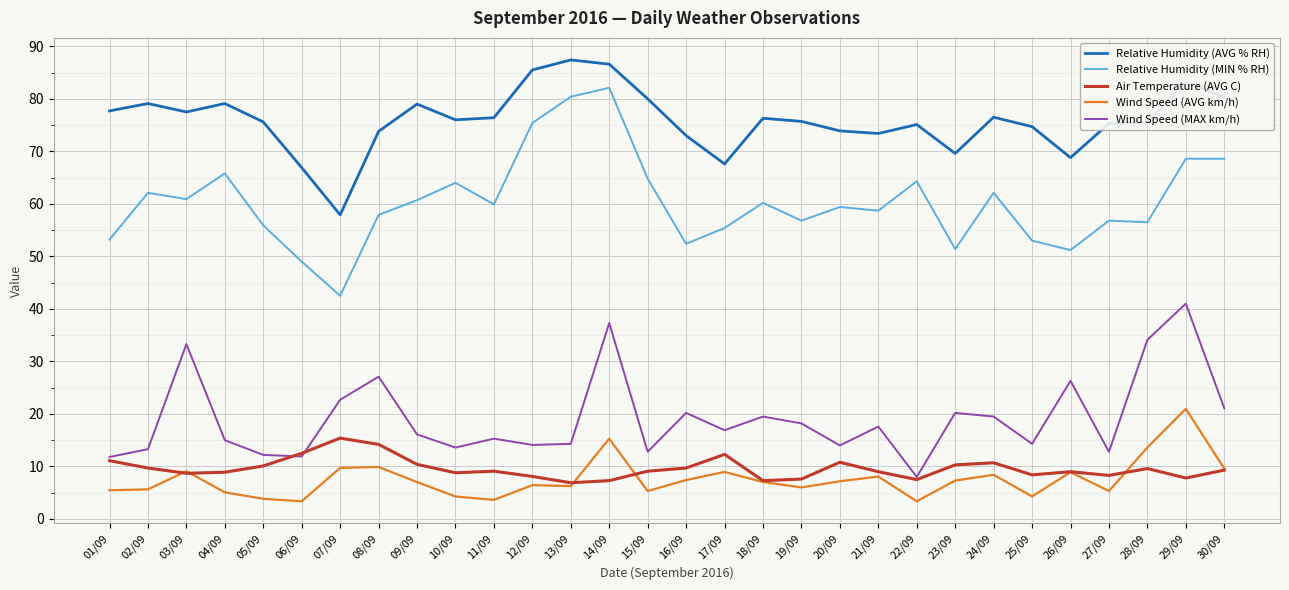

Rank the series by their maximum value, from lowest to highest.

Air Temperature (AVG C), Wind Speed (AVG km/h), Wind Speed (MAX km/h), Relative Humidity (MIN % RH), Relative Humidity (AVG % RH)